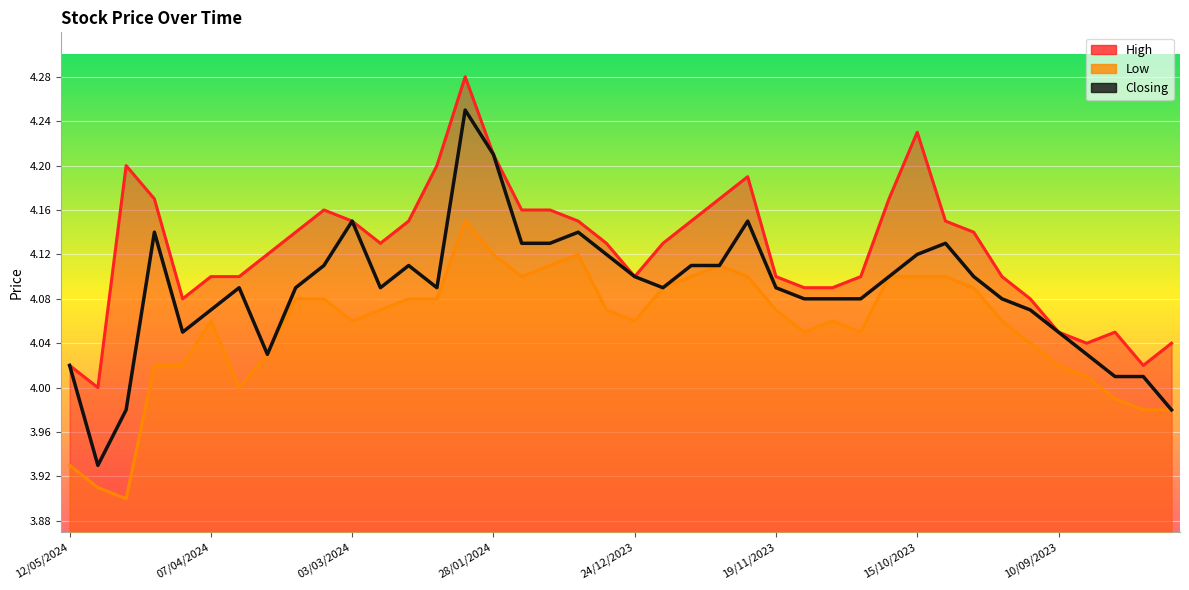

True or false: High and Low cross at least once.

False